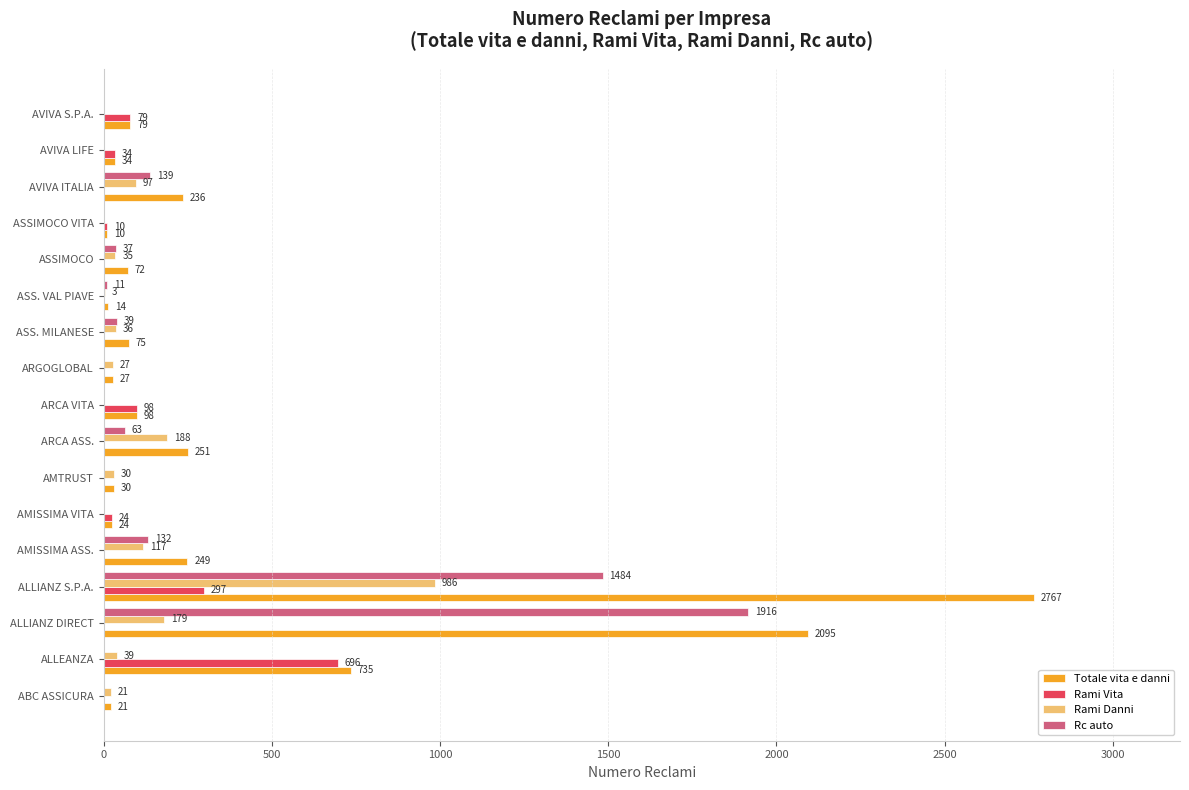

True or false: Rami Vita has a value of -253 at AVIVA ITALIA.

False